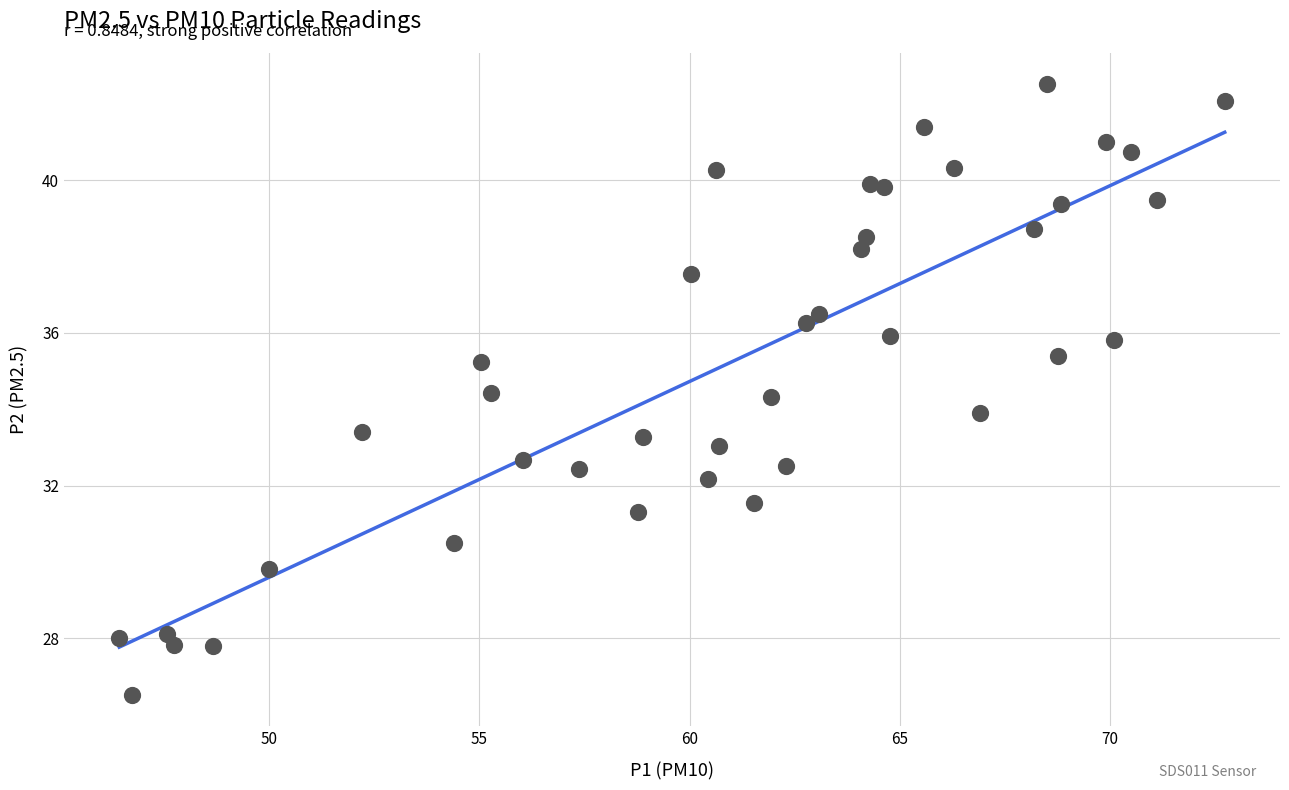

What is the range of X values (max minus min)?

26.3